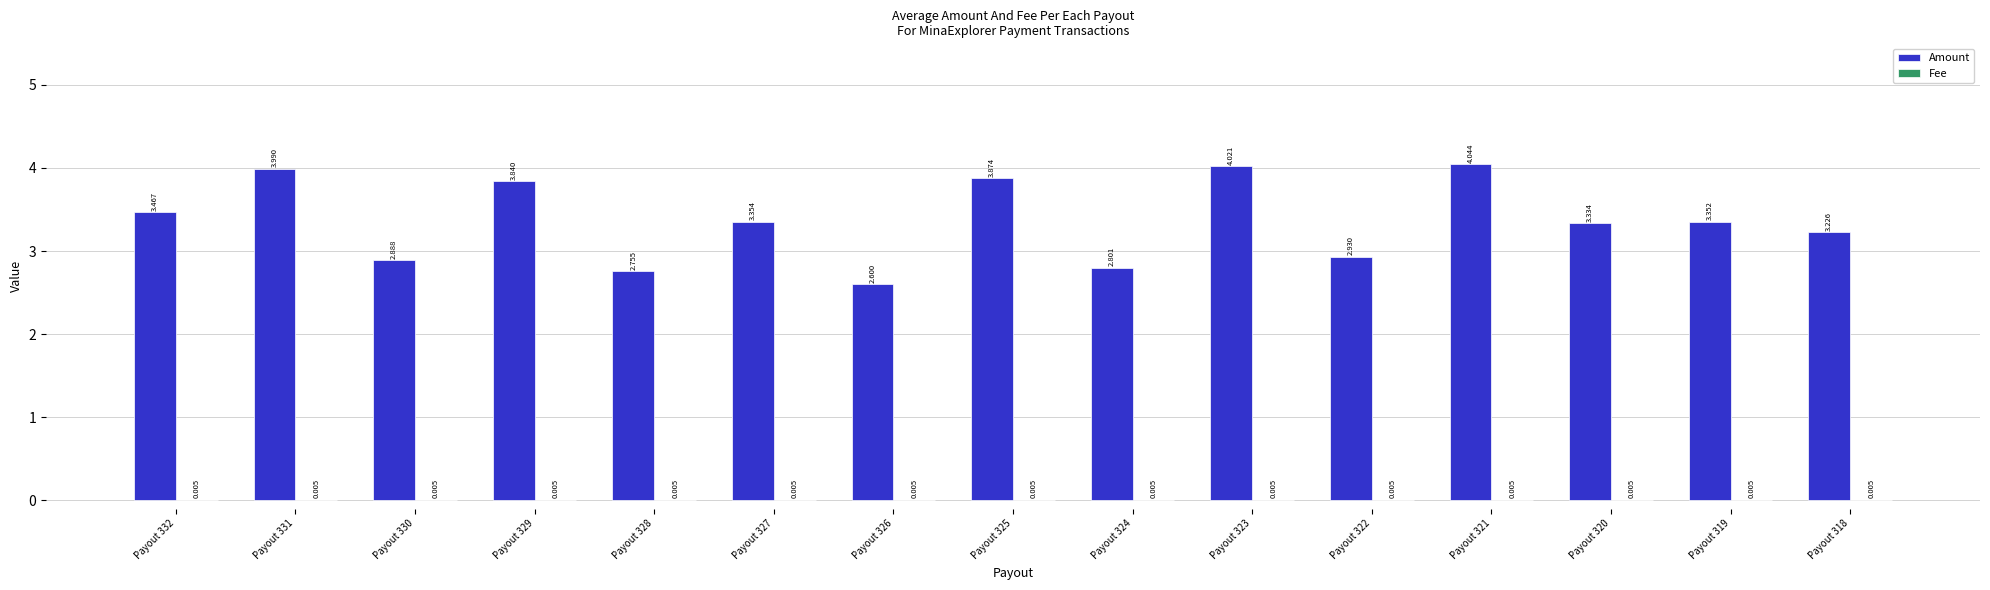

Which series has the largest total across all categories?

Amount